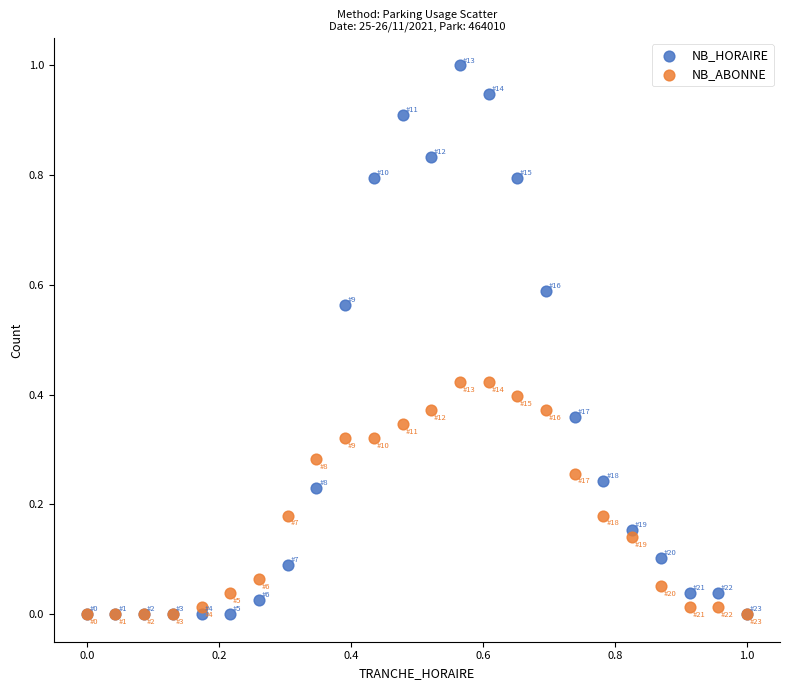

What are all the series names shown in the legend?

NB_HORAIRE, NB_ABONNE